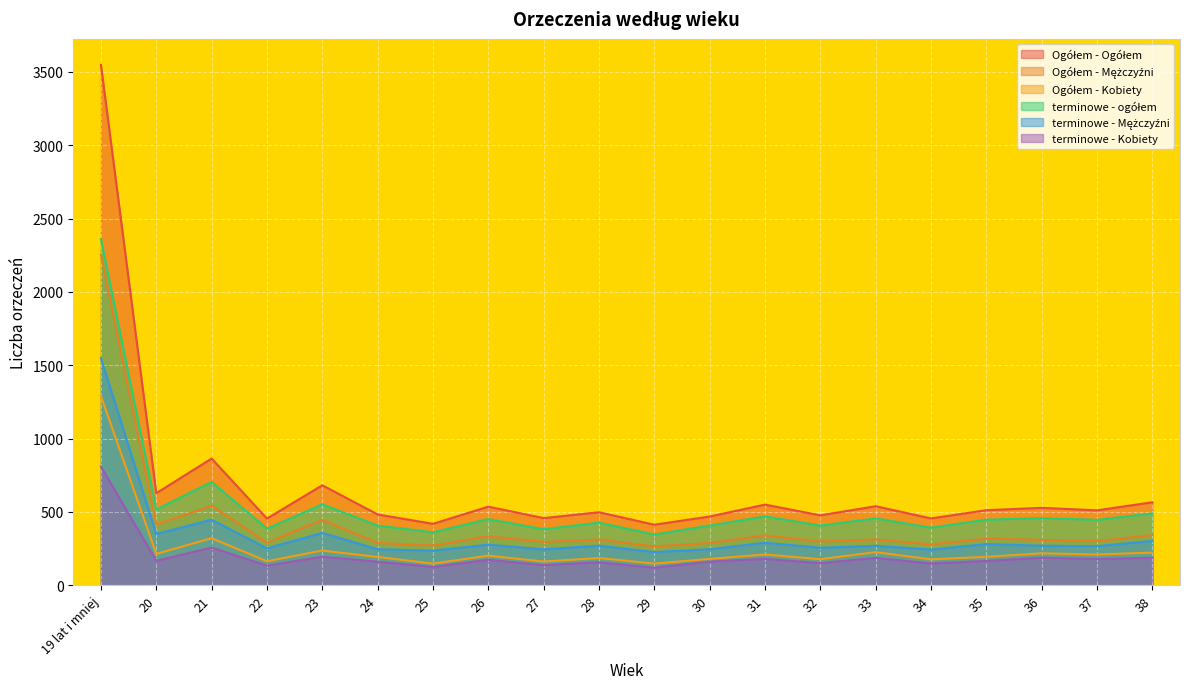

What is the minimum value shown in the chart?

120